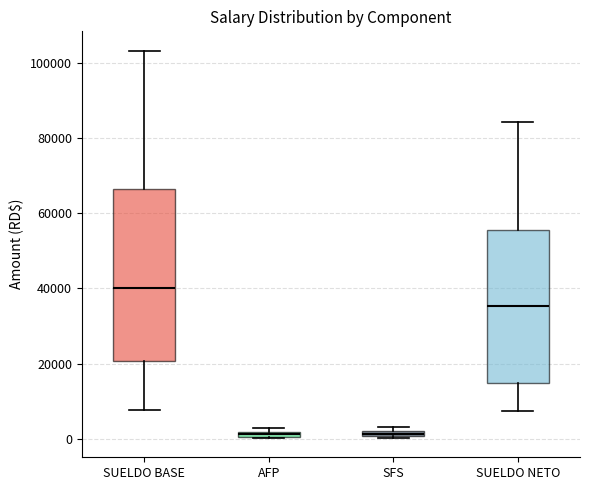

Which box is the tallest, from its lower edge to its upper edge?

SUELDO BASE